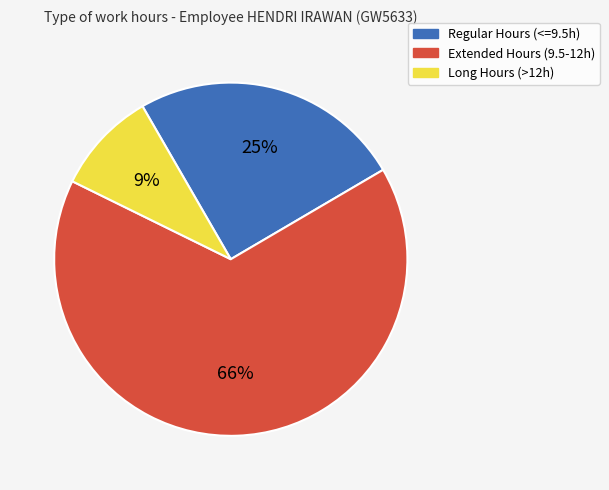

To the nearest percent, what is the combined percentage of Regular Hours (<=9.5h) and Long Hours (>12h)?

34%